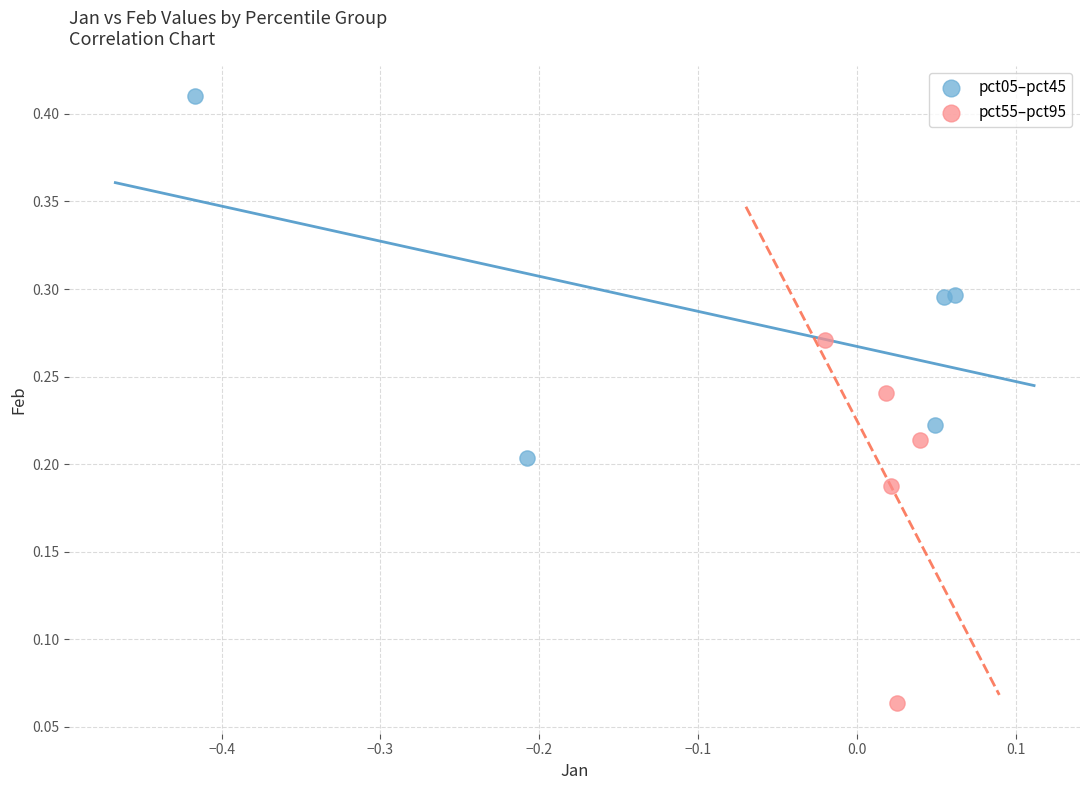

Which series contains the lowest Y value?

pct55–pct95